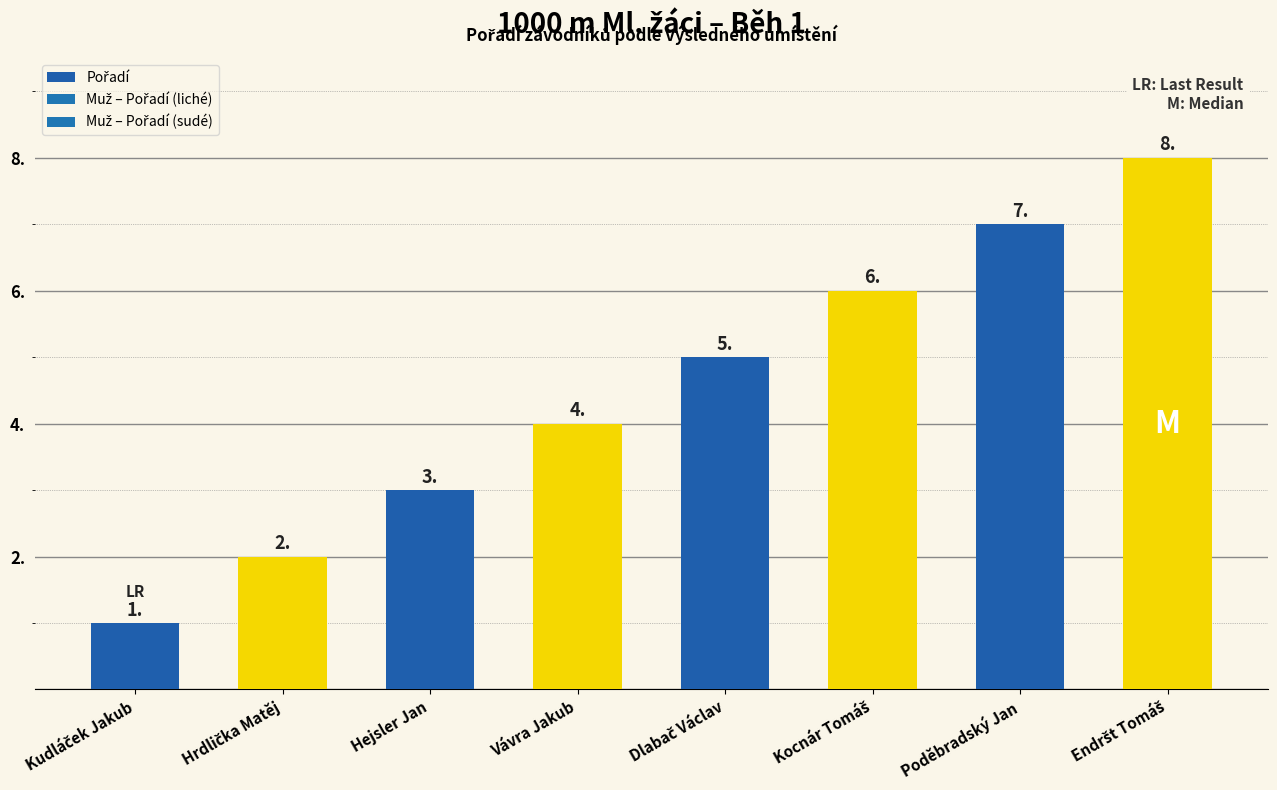

At which label is the value closest to 4?

Vávra Jakub